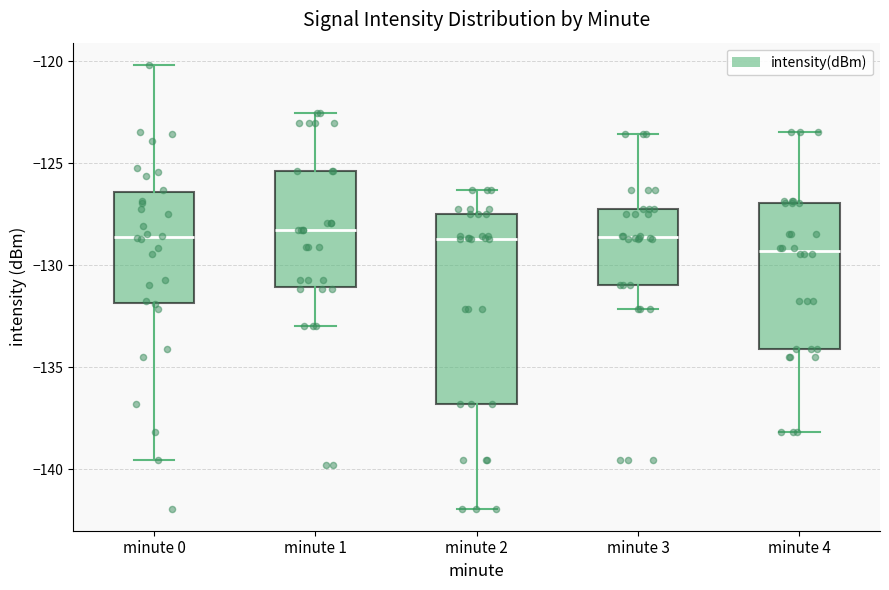

Reading left to right, transcribe this box plot: for each box, give where its median line is, the range the box spans, and where its two whiskers end, as read against the y-axis. The values are not printed on the chart, so give them approximately, as read against the axis.

minute 0: median -128.5, box -132.0 to -126.5, whiskers -139.5 to -120.0
minute 1: median -128.5, box -131.0 to -125.5, whiskers -133.0 to -122.5
minute 2: median -128.5, box -137.0 to -127.5, whiskers -142.0 to -126.5
minute 3: median -128.5, box -131.0 to -127.0, whiskers -132.0 to -123.5
minute 4: median -129.5, box -134.0 to -127.0, whiskers -138.0 to -123.5